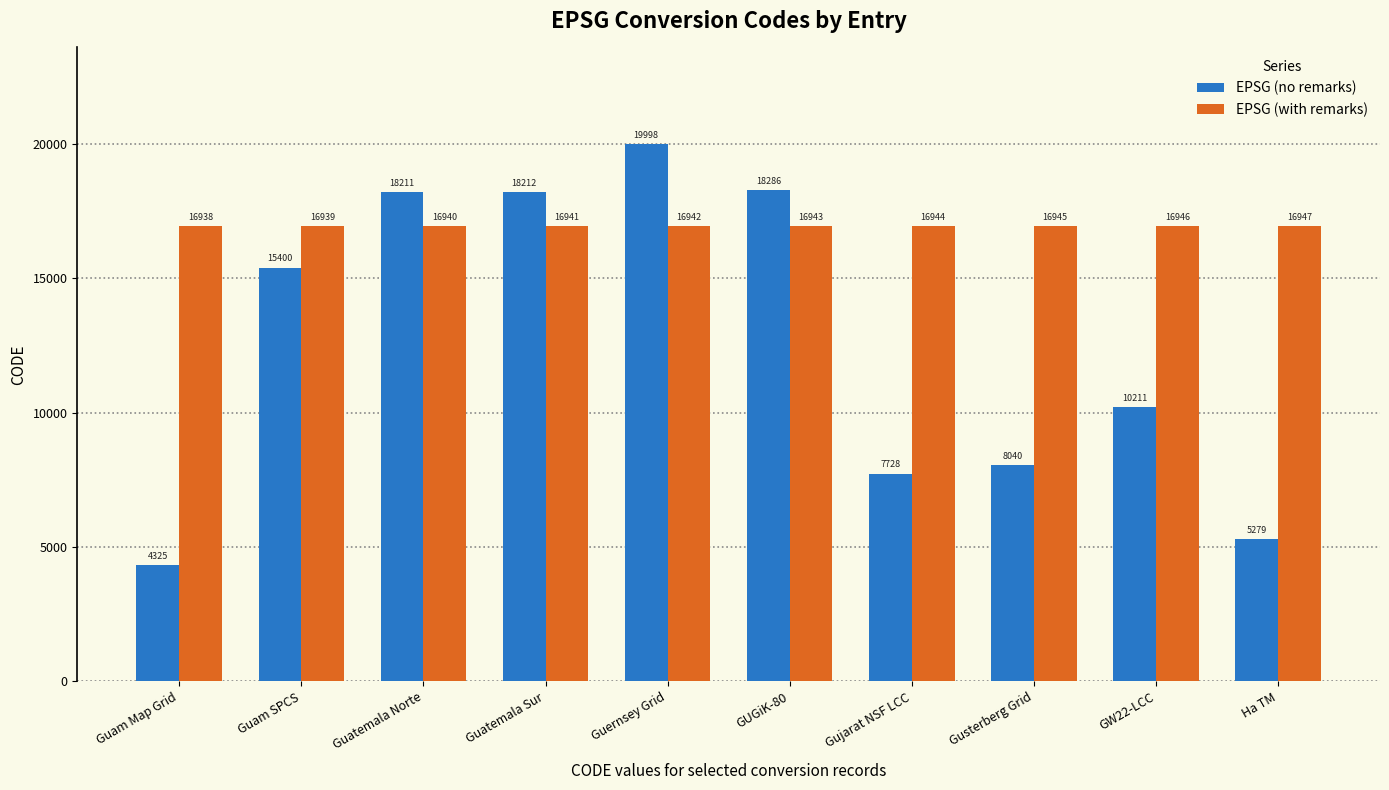

What is the value of the EPSG (no remarks) bar at the 10th from the left?

5279